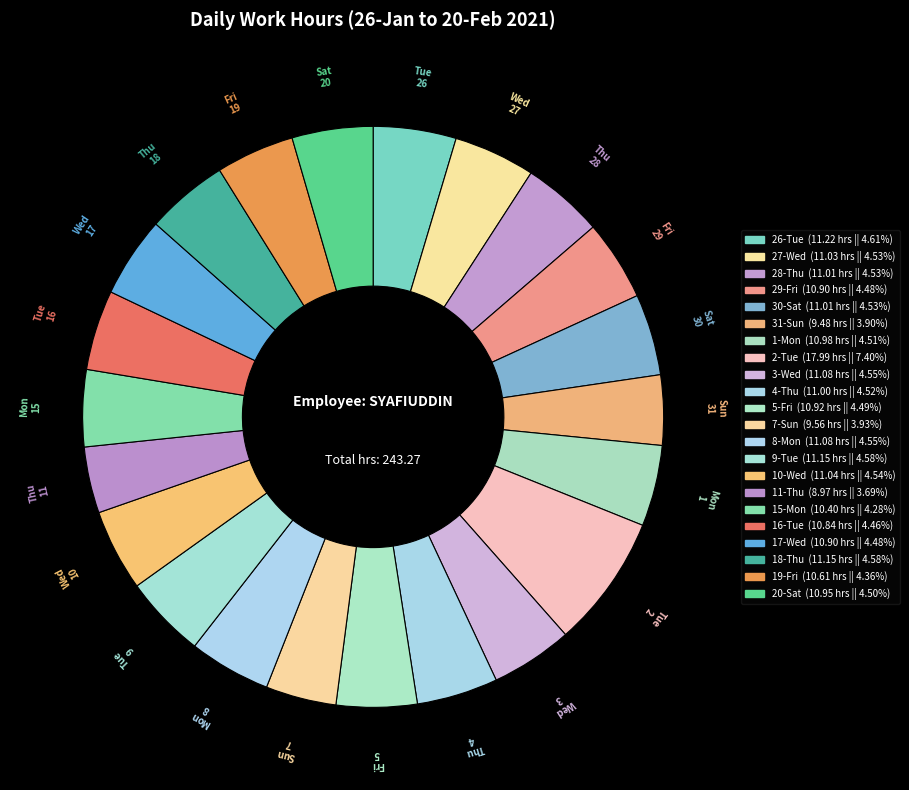

How many segments does this pie chart have?

22